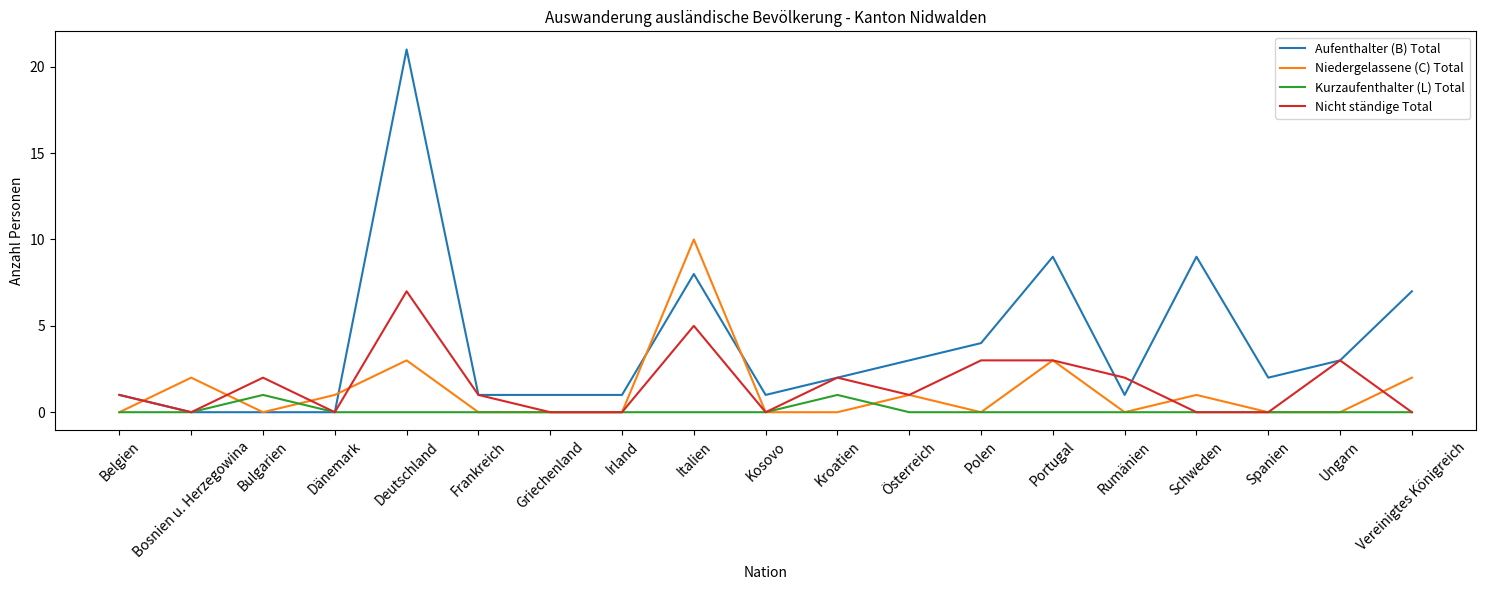

Which category has the highest value across all series?

Deutschland